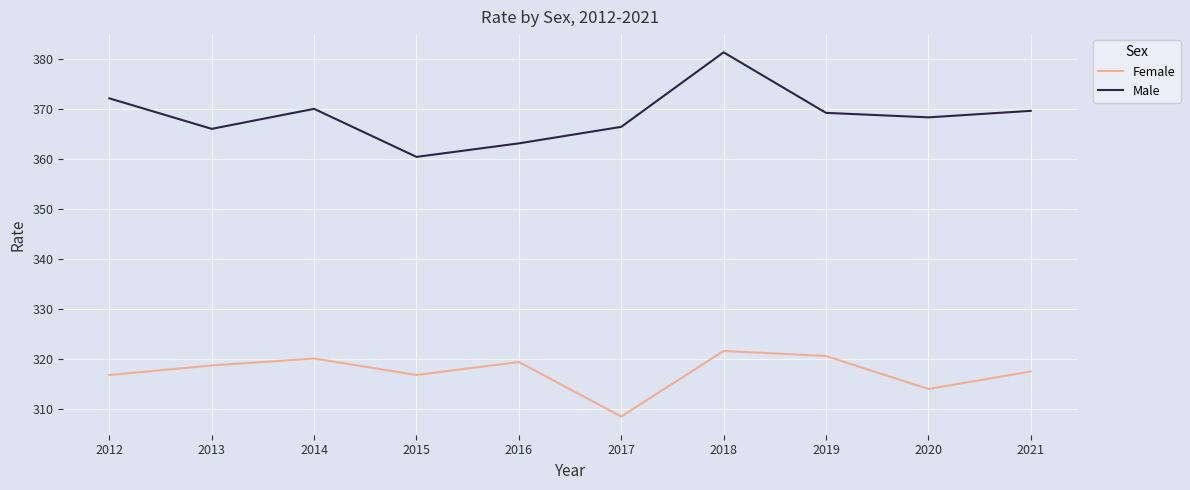

What are all the series names shown in the legend?

Female, Male